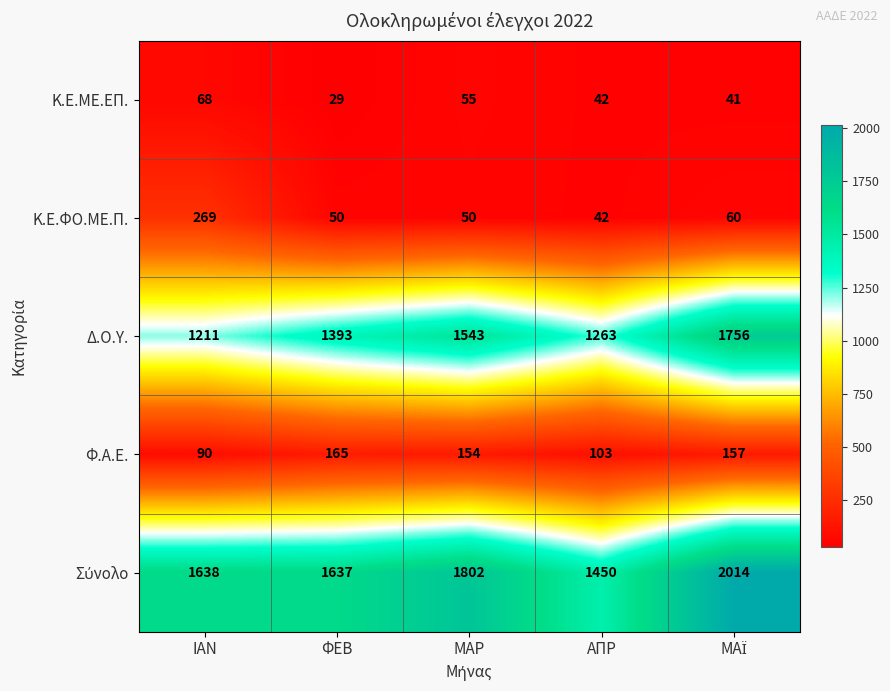

At which category does the chart reach its minimum across all series?

ΦΕΒ